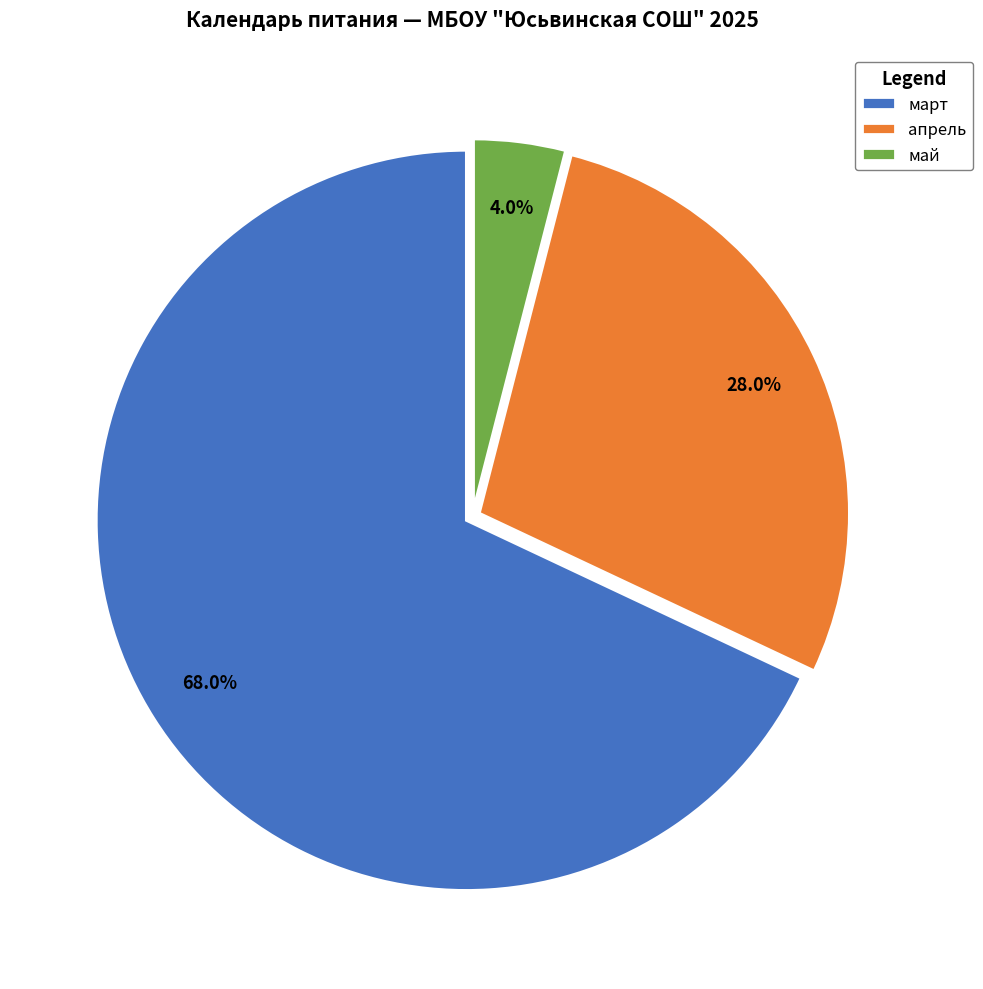

What is the smallest slice in the pie chart?

май